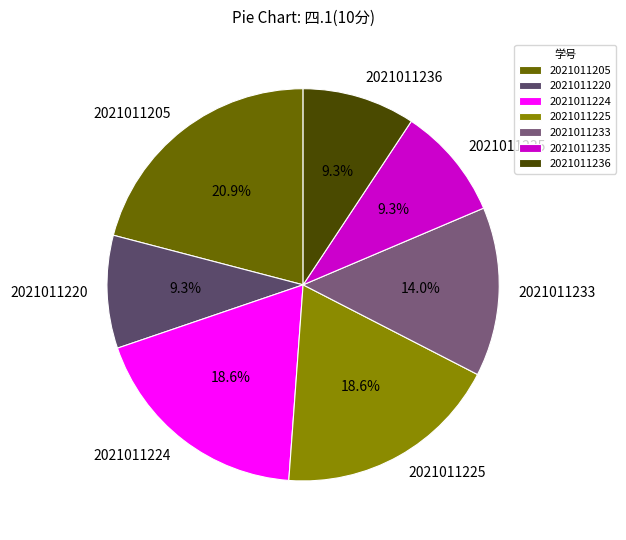

Between 2021011220 and 2021011233, which is larger?

2021011233